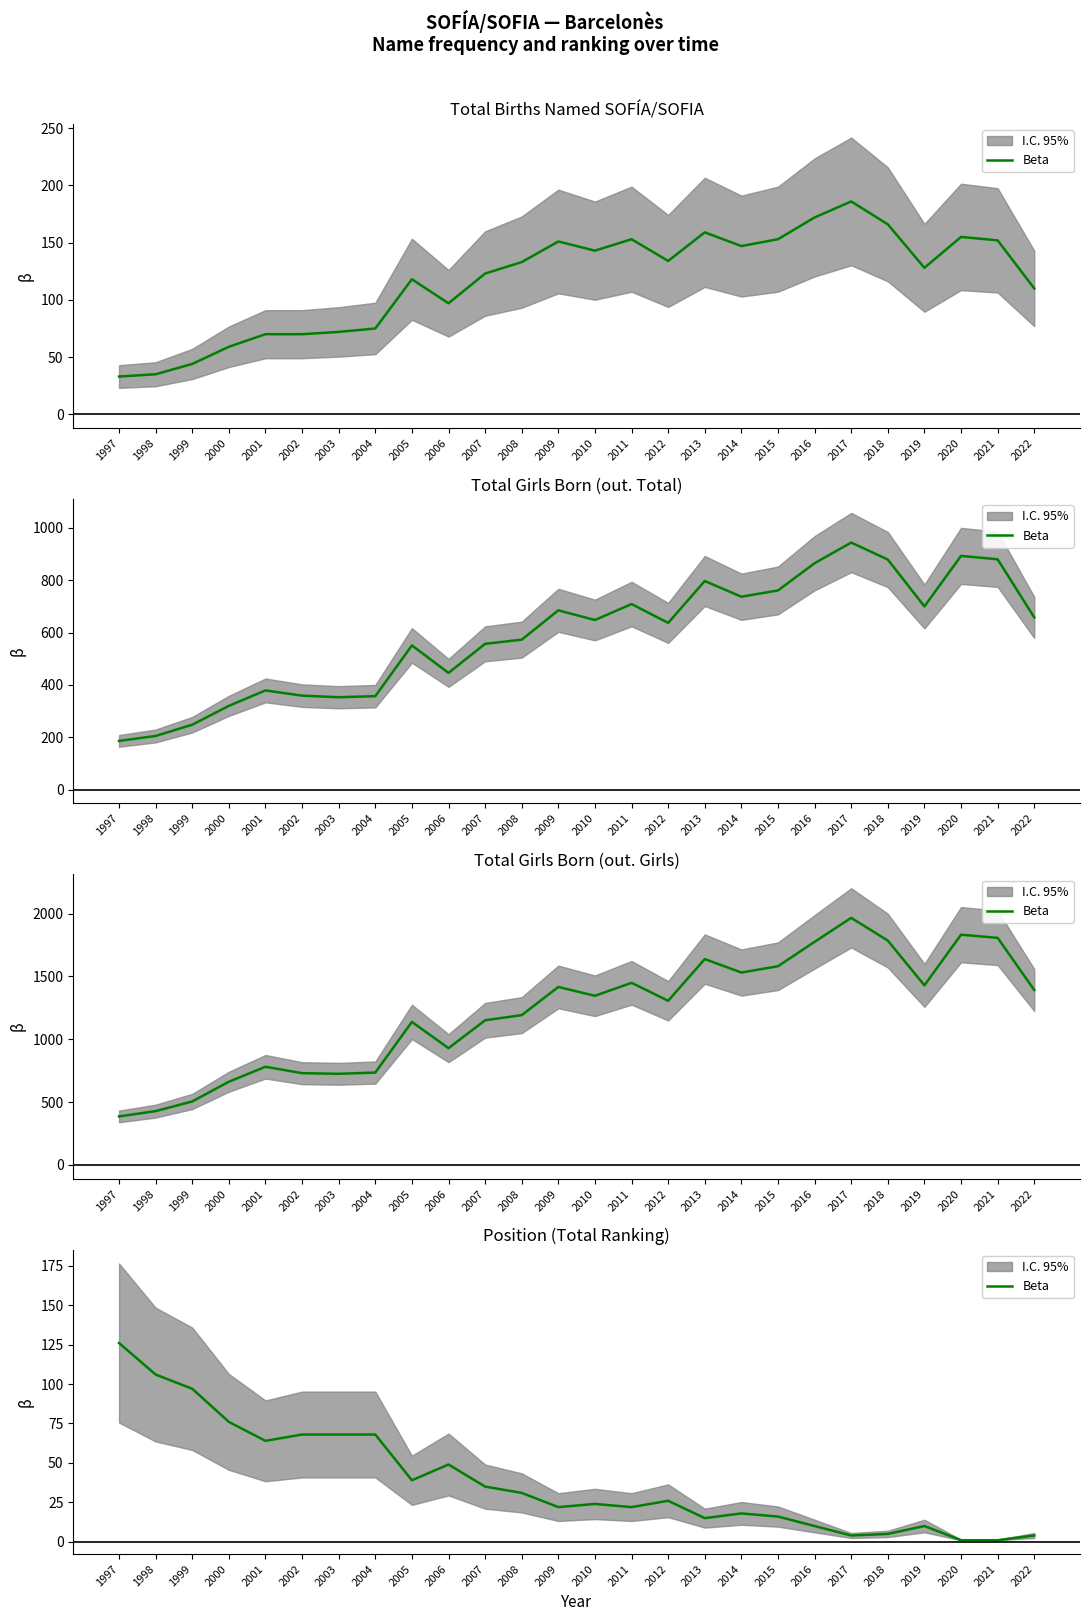

What is the approximate value at 2000, to the nearest 5?

75